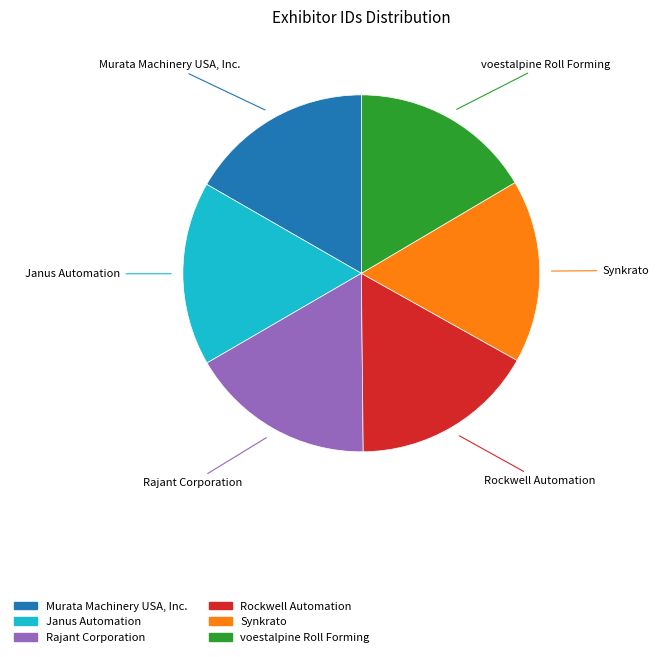

What is the ratio of the value at Rajant Corporation to the value at voestalpine Roll Forming?

1.0